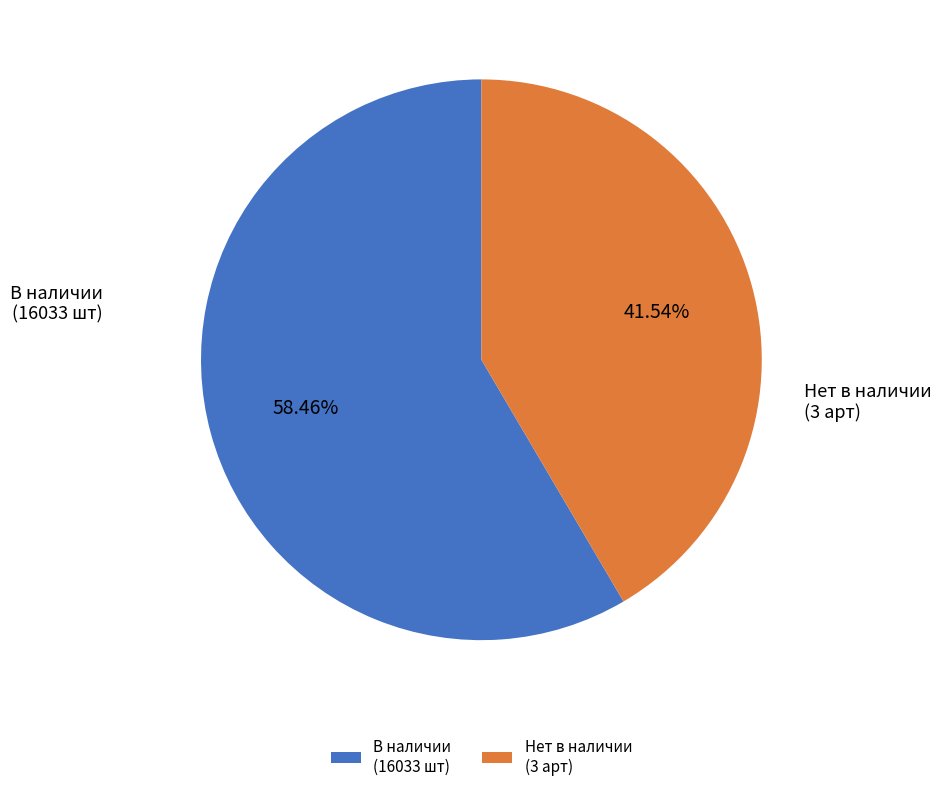

Does В наличии (16033 шт) account for over 50% of the chart?

Yes